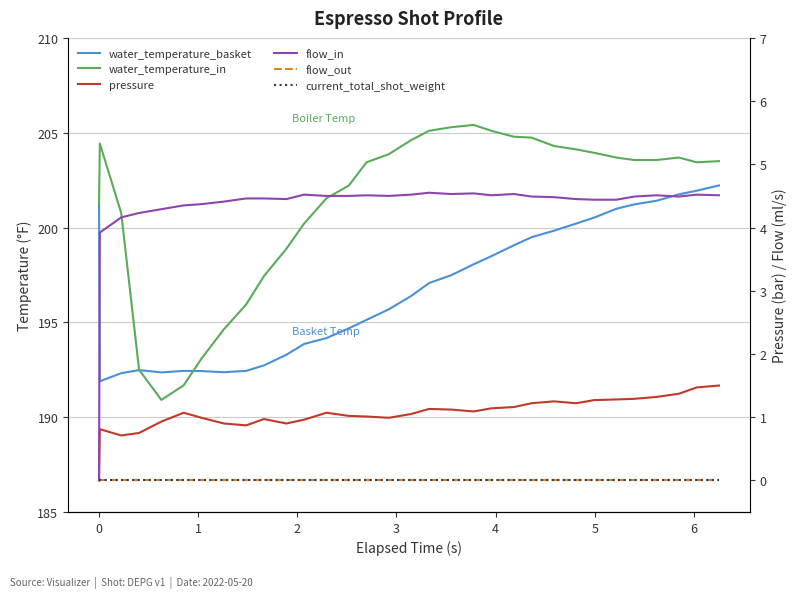

Reading left to right, what are all the values shown in this chart?

water_temperature_basket: 201.2	191.9	192.3	192.5	192.4	192.4	192.4	192.4	192.4	192.7	193.3	193.9	194.2	194.7	195.1	195.7	196.4	197.1	197.5	198.1	198.5	199.1	199.5	199.8	200.2	200.5	201.0	201.2	201.4	201.8	201.9	202.2
water_temperature_in: 201.2	204.4	200.8	192.5	190.9	191.7	193.1	194.6	195.9	197.4	198.9	200.2	201.5	202.2	203.4	203.9	204.6	205.1	205.3	205.4	205.1	204.8	204.7	204.3	204.1	203.9	203.7	203.6	203.6	203.7	203.4	203.5
pressure: 0.0	0.8	0.7	0.8	0.9	1.1	1.0	0.9	0.9	1.0	0.9	1.0	1.1	1.0	1.0	1.0	1.1	1.1	1.1	1.1	1.1	1.2	1.2	1.2	1.2	1.3	1.3	1.3	1.3	1.4	1.5	1.5
flow_in: 0.0	3.9	4.2	4.2	4.3	4.3	4.4	4.4	4.5	4.5	4.5	4.5	4.5	4.5	4.5	4.5	4.5	4.5	4.5	4.5	4.5	4.5	4.5	4.5	4.5	4.4	4.4	4.5	4.5	4.5	4.5	4.5
flow_out: 0.0	0.0	0.0	0.0	0.0	0.0	0.0	0.0	0.0	0.0	0.0	0.0	0.0	0.0	0.0	0.0	0.0	0.0	0.0	0.0	0.0	0.0	0.0	0.0	0.0	0.0	0.0	0.0	0.0	0.0	0.0	0.0
current_total_shot_weight: 0.0	0.0	0.0	0.0	0.0	0.0	0.0	0.0	0.0	0.0	0.0	0.0	0.0	0.0	0.0	0.0	0.0	0.0	0.0	0.0	0.0	0.0	0.0	0.0	0.0	0.0	0.0	0.0	0.0	0.0	0.0	0.0